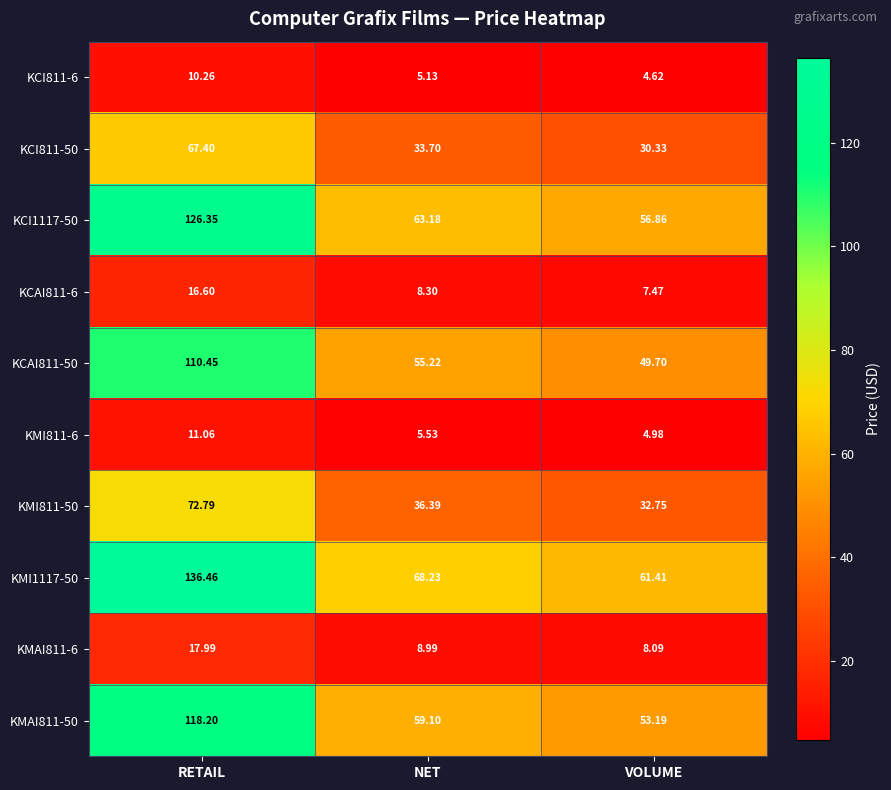

Where is KCI811-50 nearest to the value 48?

NET